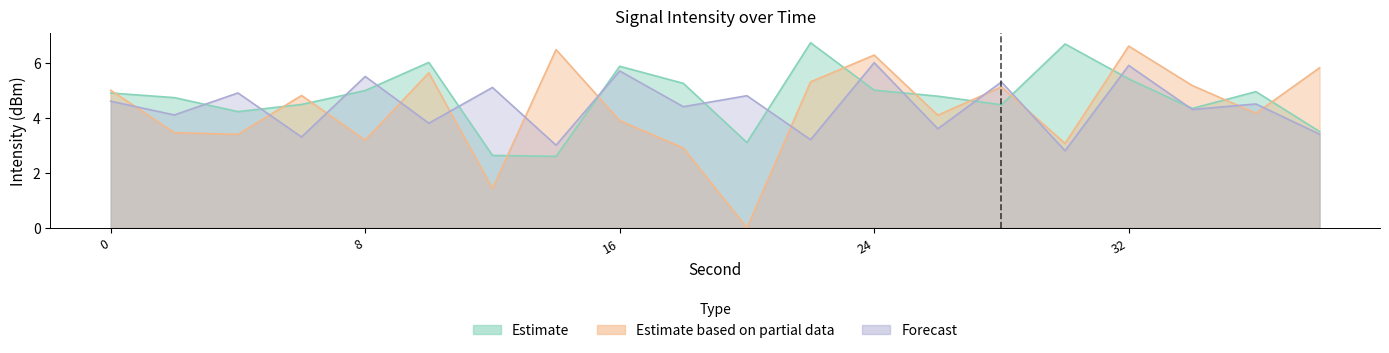

What is the total value across all series at 34?

13.8